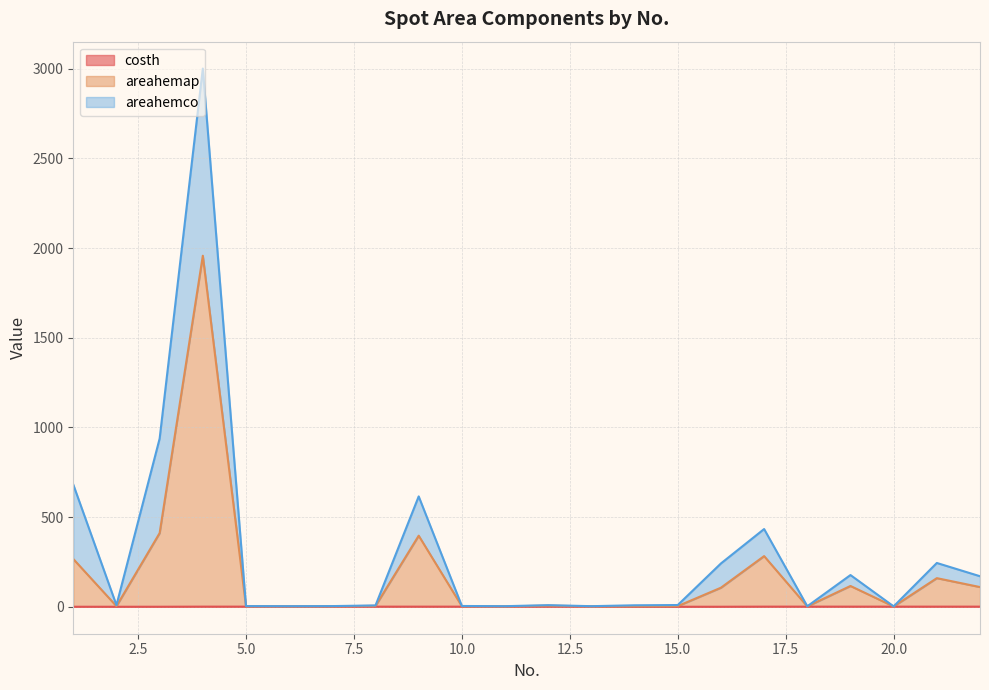

Which category has the lowest value in the areahemap series?

20